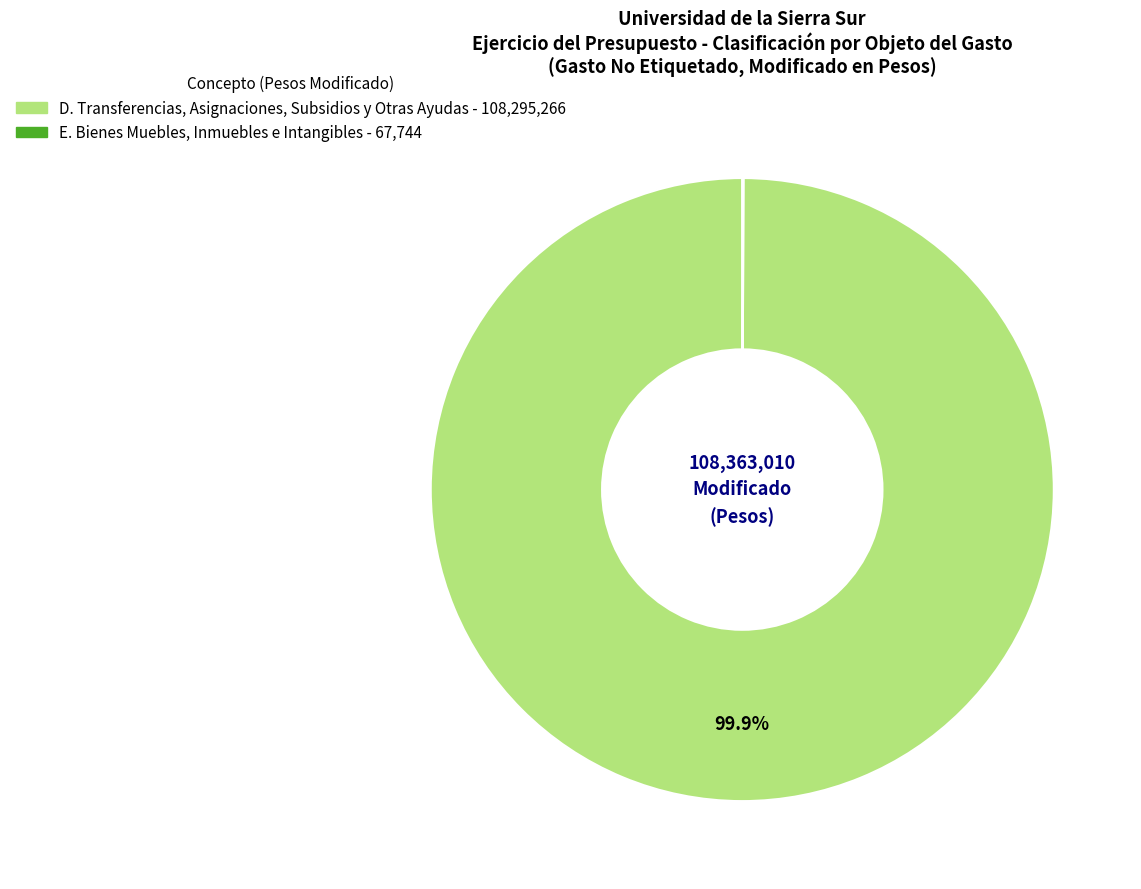

Is there any slice that represents more than half of the pie?

Yes